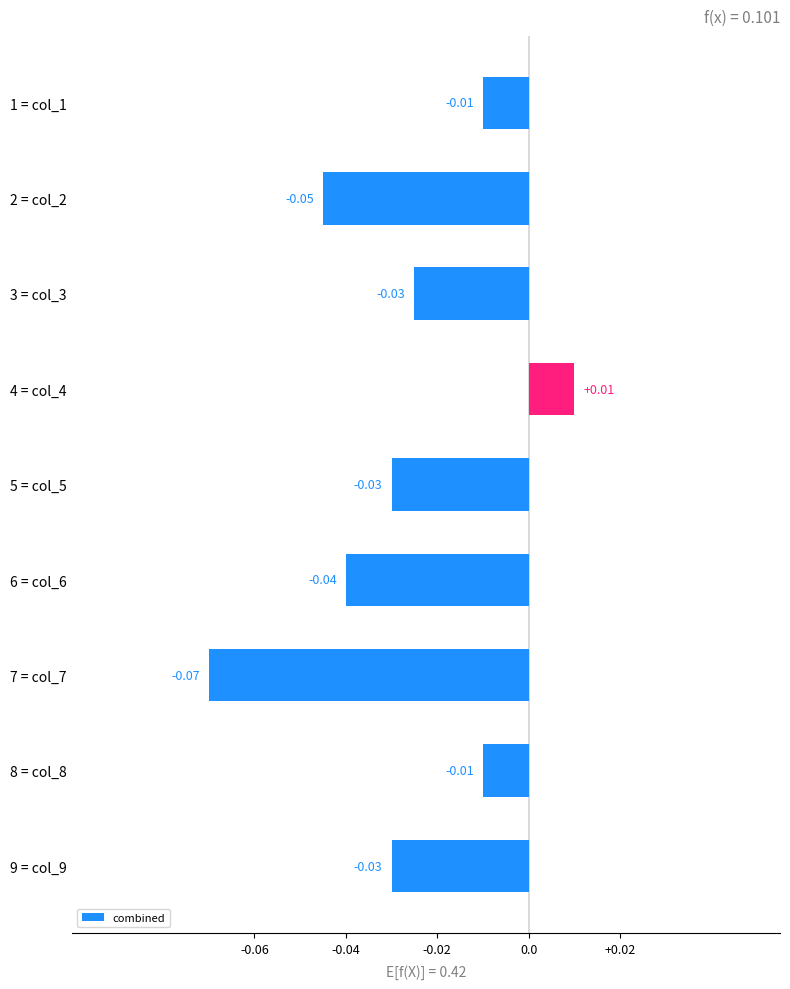

Which has a higher value, 6 = col_6 or 1 = col_1?

1 = col_1